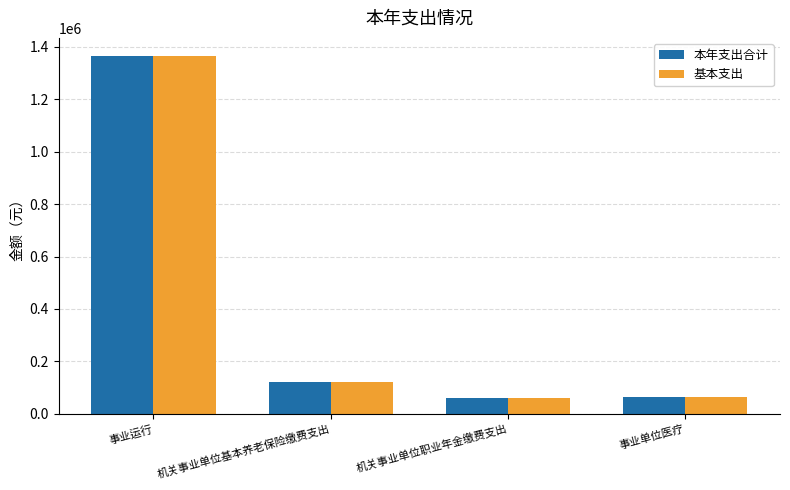

The 基本支出 series shows 62873.8 at 事业单位医疗. True or false?

True